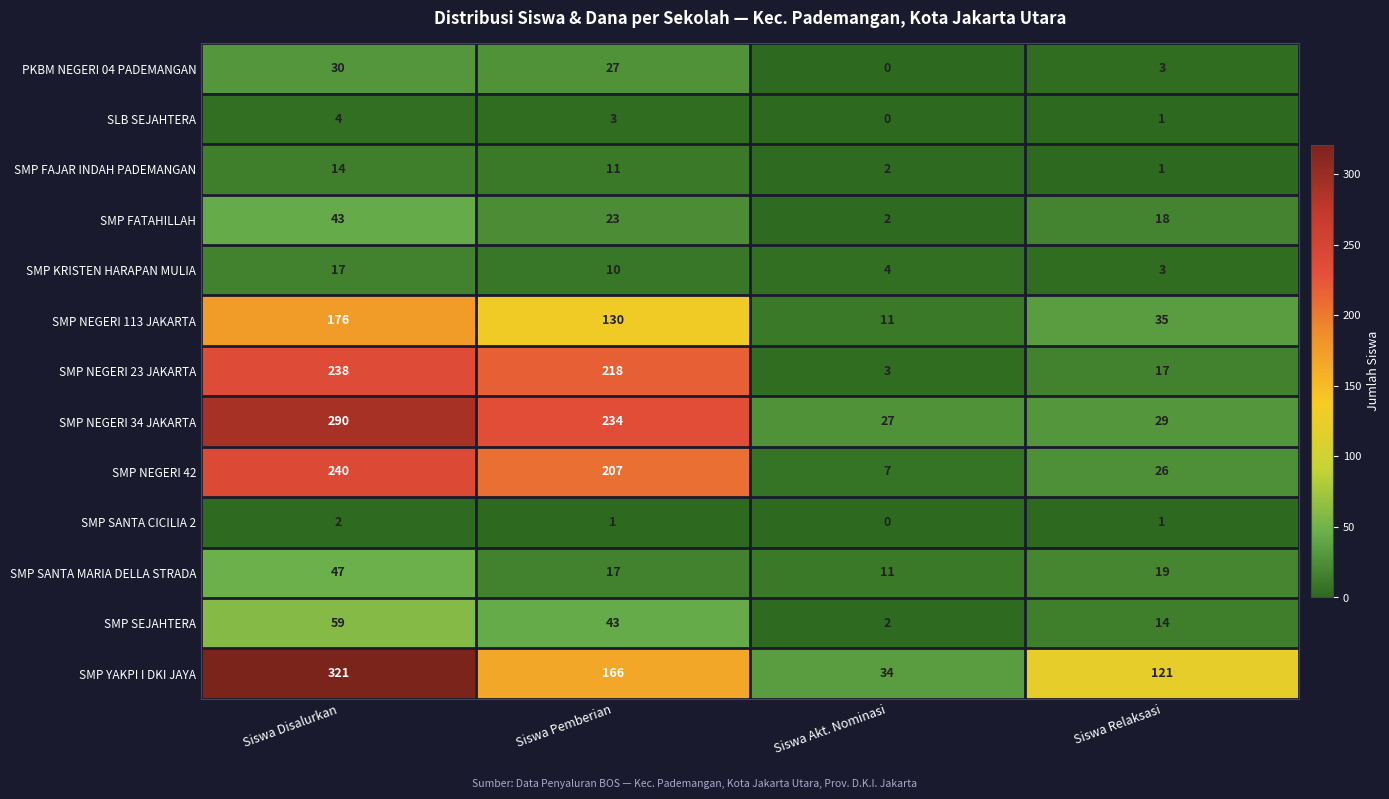

What is the difference between the SMP NEGERI 34 JAKARTA values at Siswa Pemberian and Siswa Disalurkan?

56